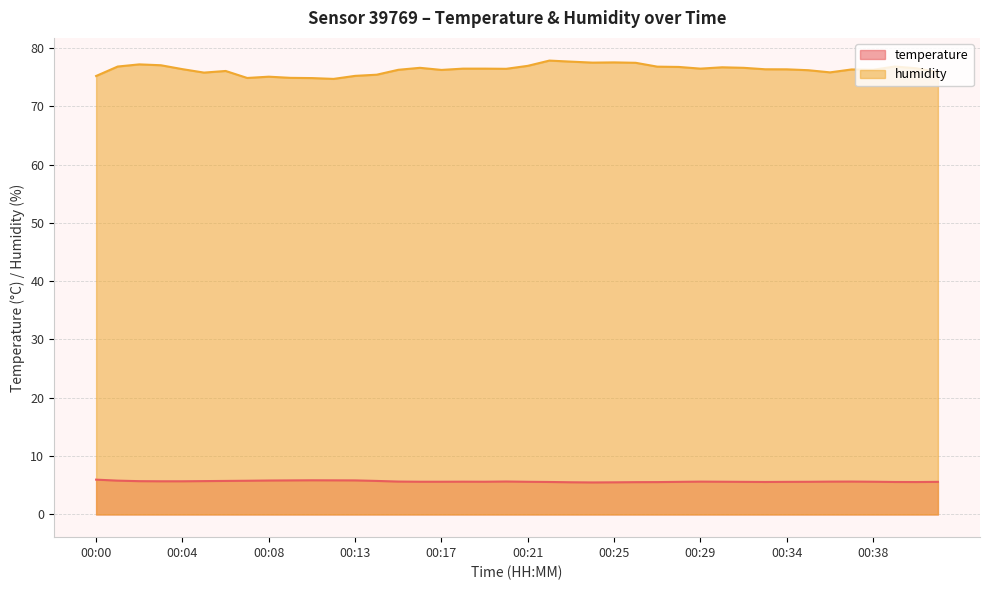

What is the value of the humidity point at the 37th from the left?

76.2